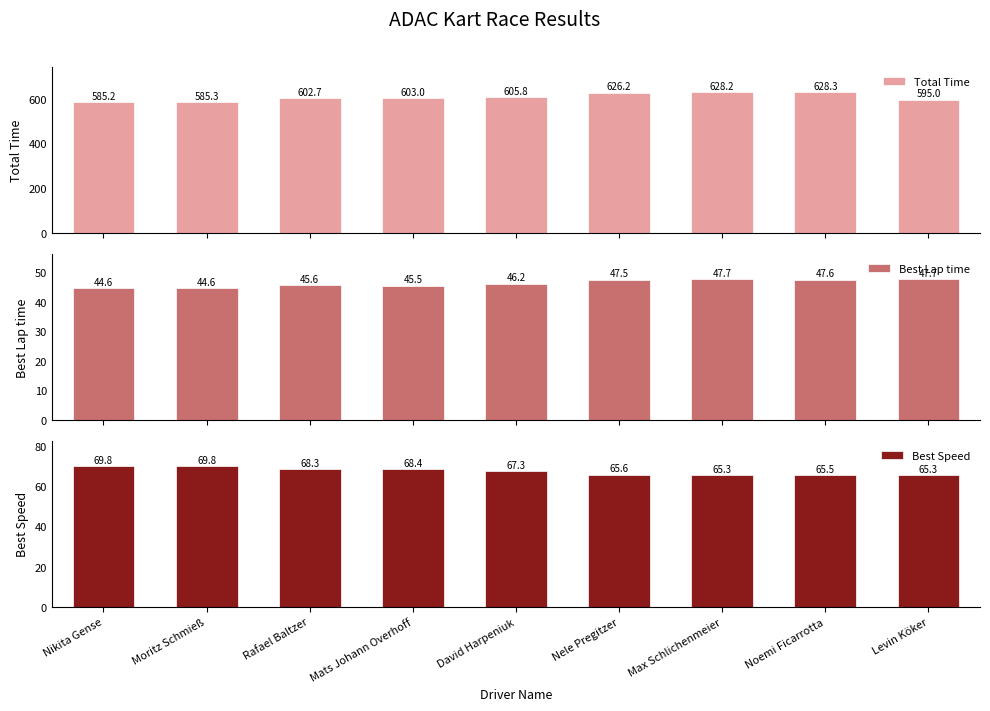

Rank the categories by Best Speed value from highest to lowest.

Nikita Gense, Moritz Schmieß, Mats Johann Overhoff, Rafael Baltzer, David Harpeniuk, Nele Pregitzer, Noemi Ficarrotta, Max Schlichenmeier, Levin Köker